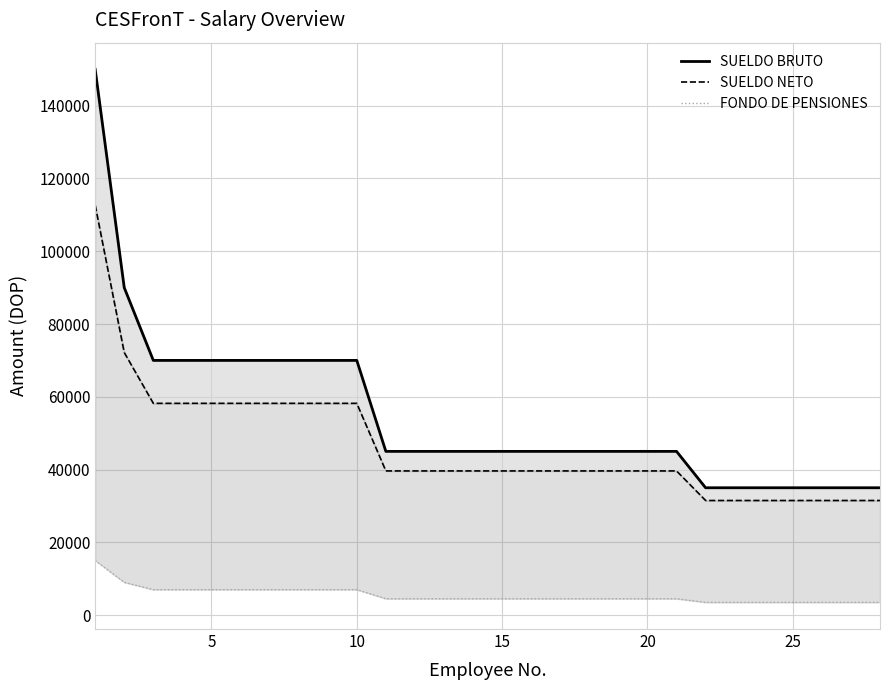

How many lines are shown in the chart?

3